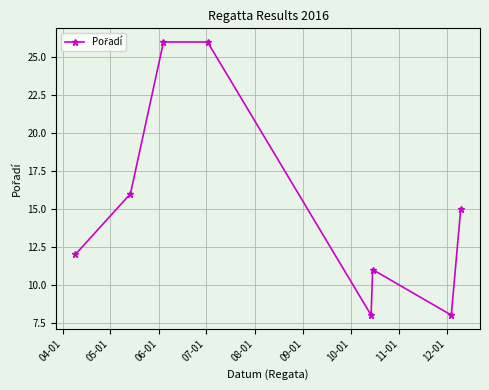

What is the sum of all values?

122